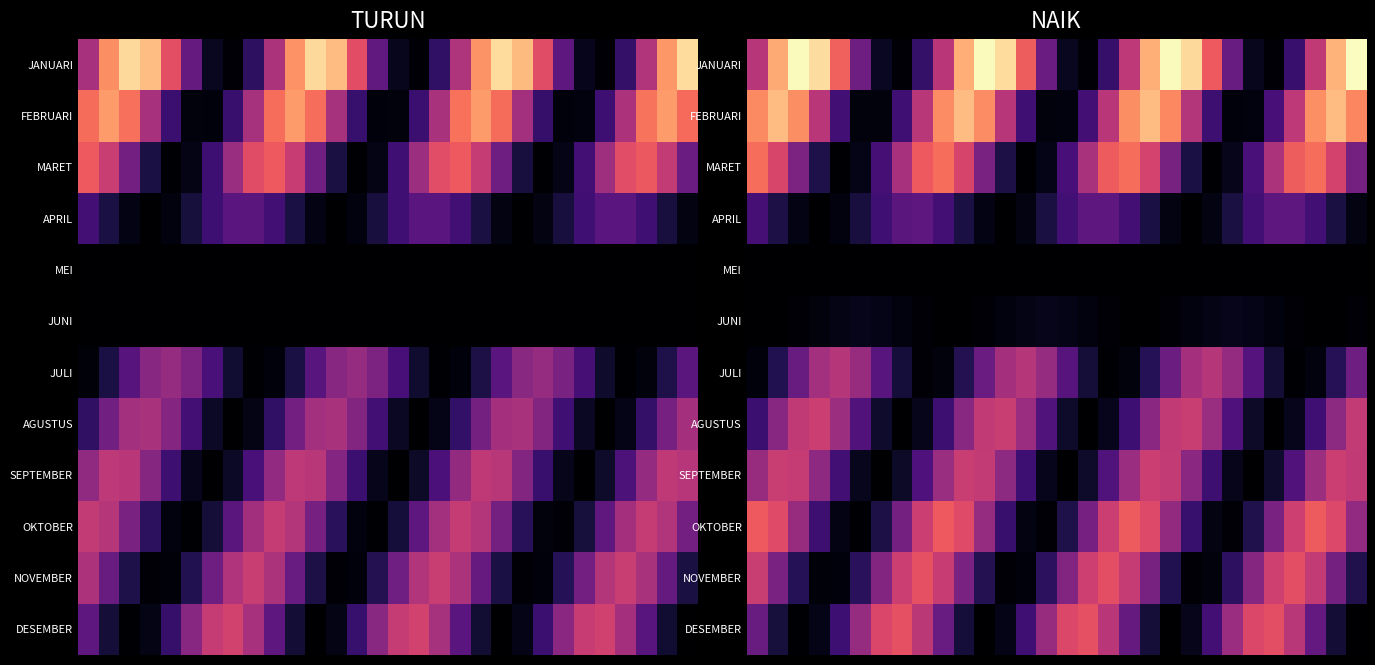

At which category is the sum across all series the highest?

1